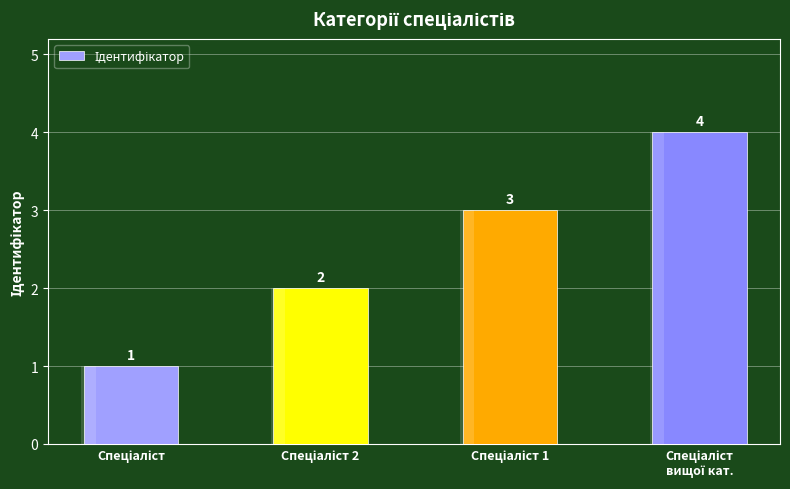

What is the difference between the values at Спеціаліст 1 and Спеціаліст?

2